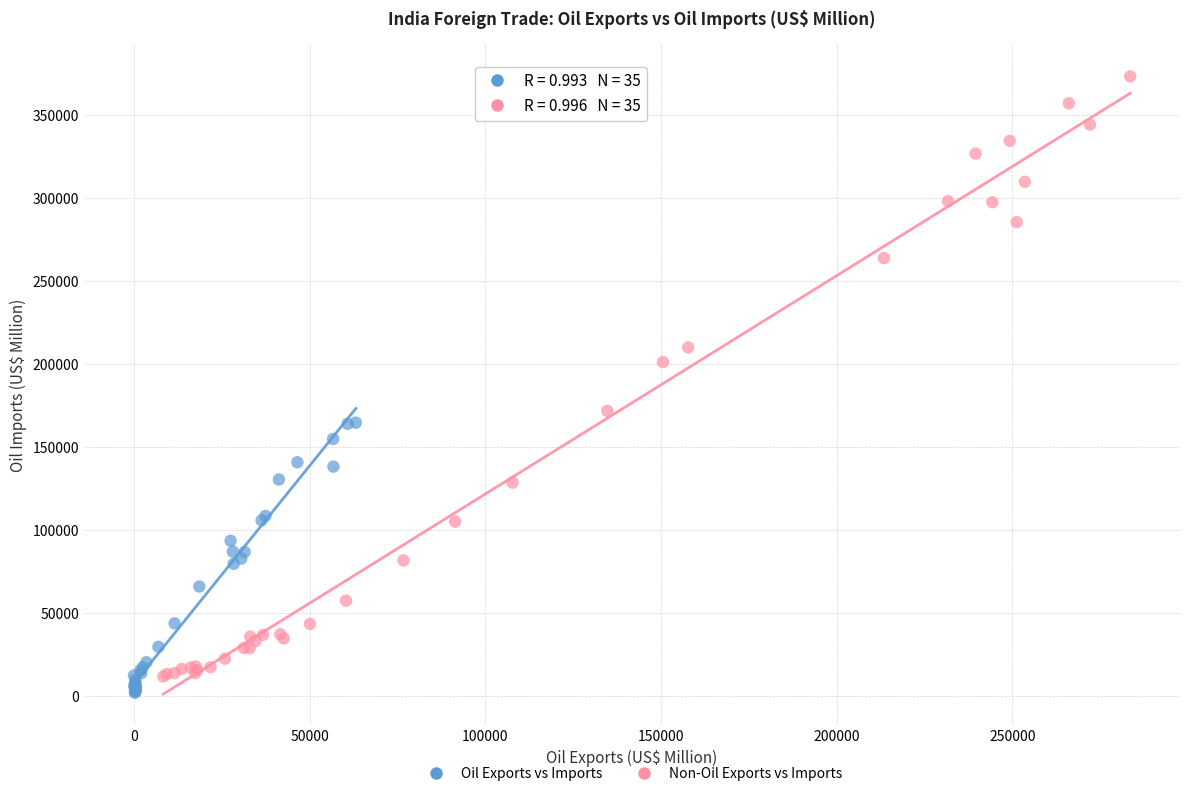

Which series contains the highest Y value?

Non-Oil Exports vs Imports